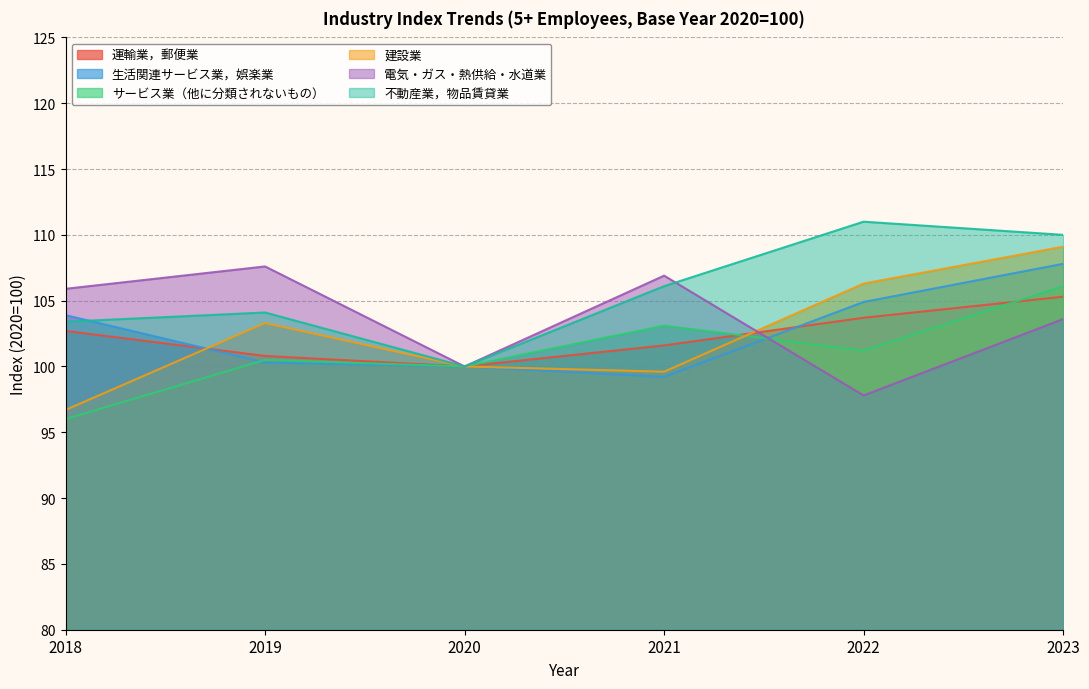

In 不動産業，物品賃貸業, how many points are higher than both neighbors (excluding endpoints)?

2